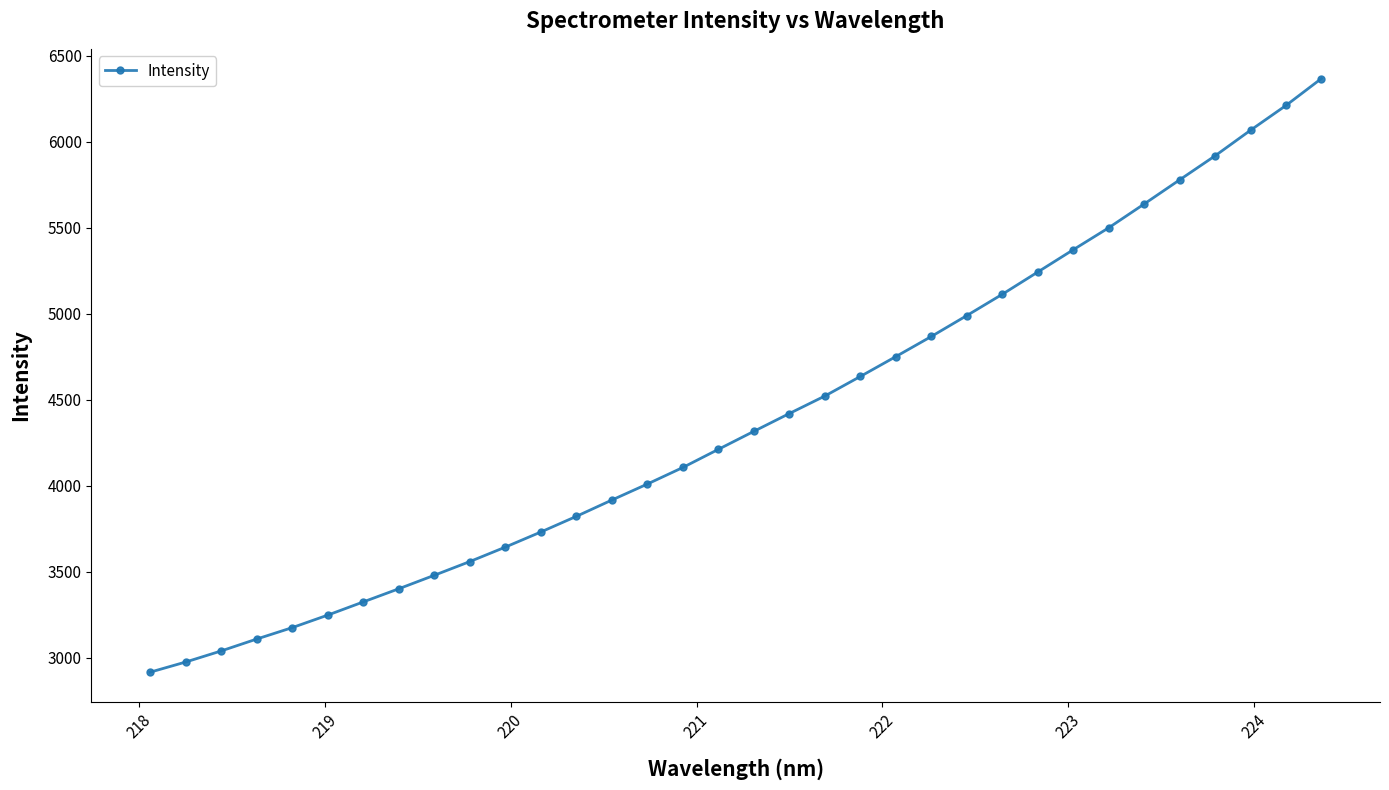

What is the minimum value shown in the chart?

2917.2